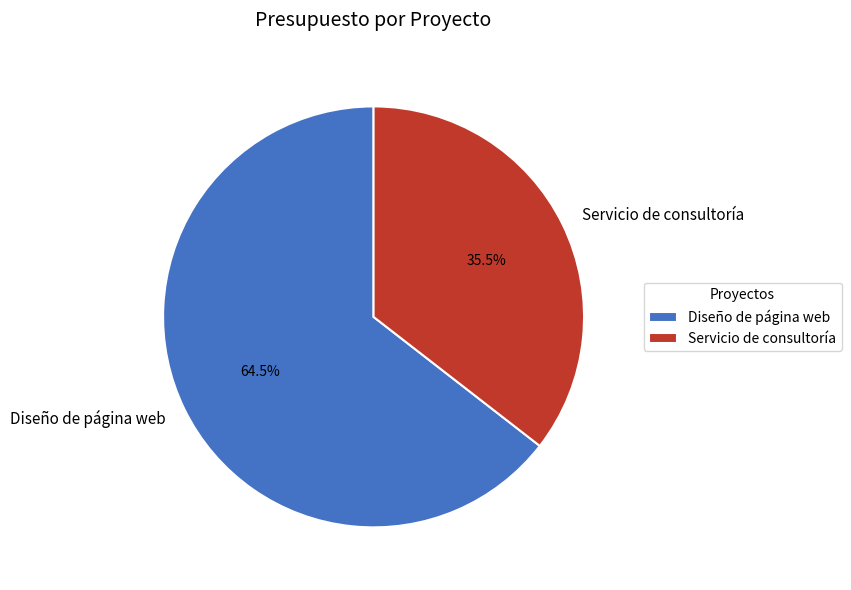

Rank the categories by value from highest to lowest.

Diseño de página web, Servicio de consultoría